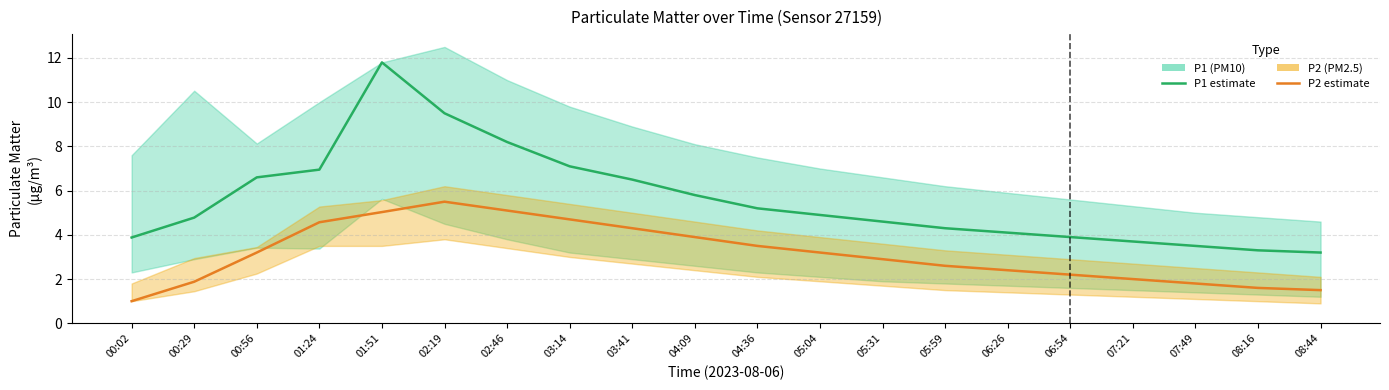

True or false: P1 and P2 intersect in this chart.

False